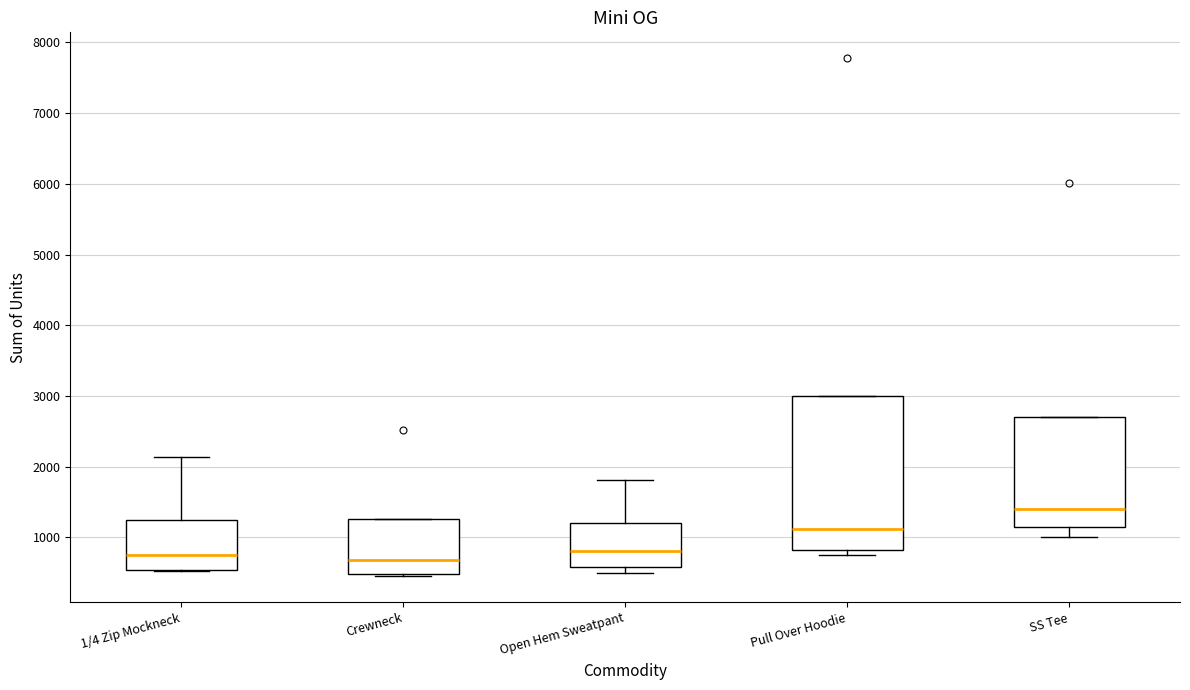

Reading left to right, read every box against the y-axis: the position of its median line, the range the box covers, and the ends of its whiskers. The values are not printed on the chart, so give them approximately, as read against the axis.

1/4 Zip Mockneck: median 800, box 500 to 1200, whiskers 500 to 2100
Crewneck: median 700, box 500 to 1300, whiskers 500 (just below the box's lower edge) to 1300
Open Hem Sweatpant: median 800, box 600 to 1200, whiskers 500 to 1800
Pull Over Hoodie: median 1100, box 800 to 3000, whiskers 800 (just below the box's lower edge) to 3000
SS Tee: median 1400, box 1200 to 2700, whiskers 1000 to 2700